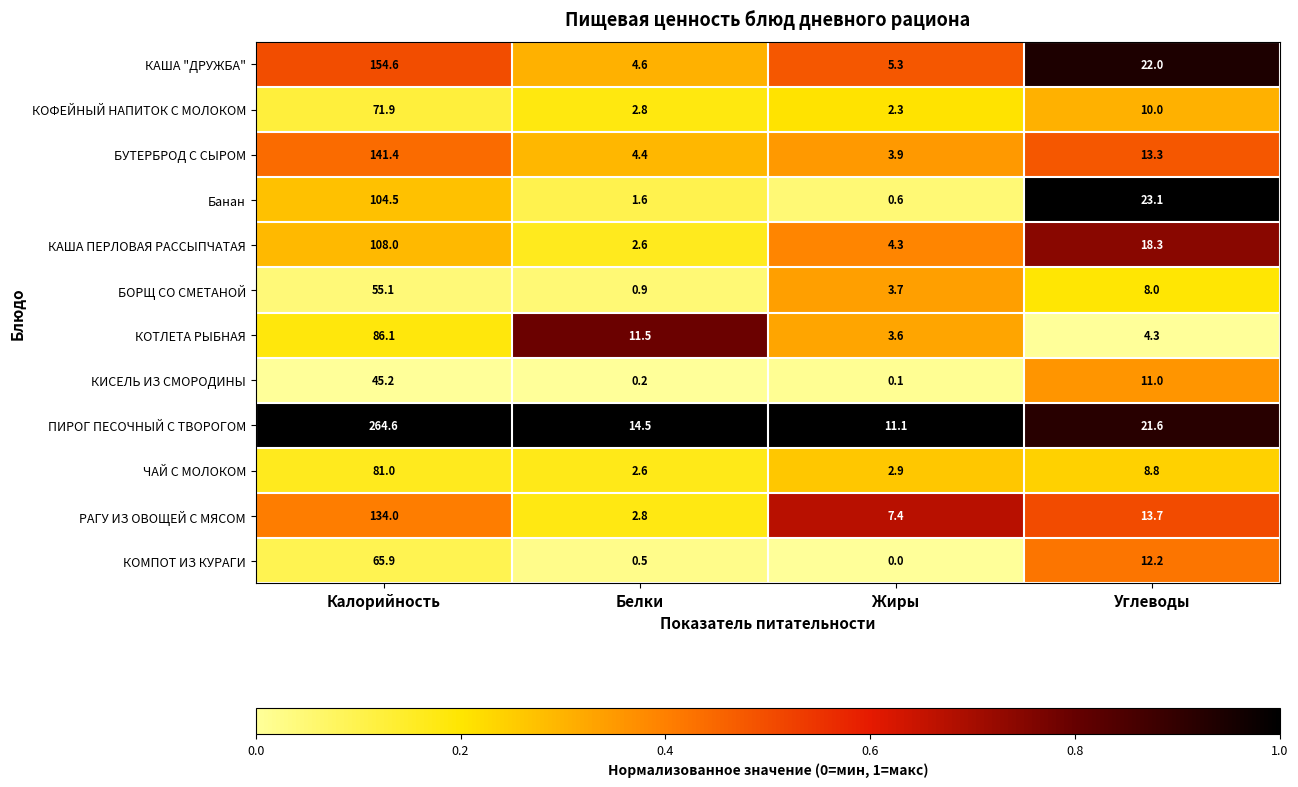

What is the sum of all КАША "ДРУЖБА" values?

186.5